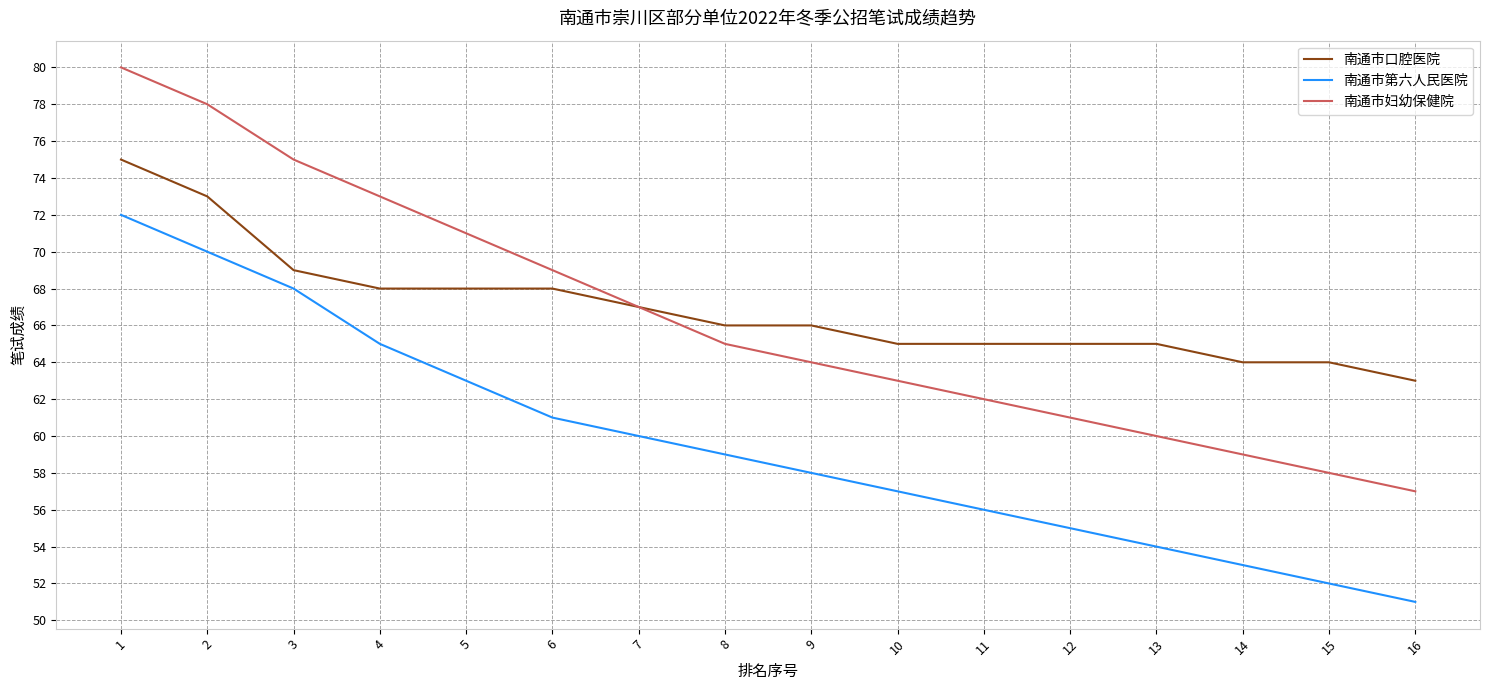

Reading left to right, what are all the values shown in this chart?

南通市口腔医院: 1=75	2=73	3=69	4=68	5=68	6=68	7=67	8=66	9=66	10=65	11=65	12=65	13=65	14=64	15=64	16=63
南通市第六人民医院: 1=72	2=70	3=68	4=65	5=63	6=61	7=60	8=59	9=58	10=57	11=56	12=55	13=54	14=53	15=52	16=51
南通市妇幼保健院: 1=80	2=78	3=75	4=73	5=71	6=69	7=67	8=65	9=64	10=63	11=62	12=61	13=60	14=59	15=58	16=57